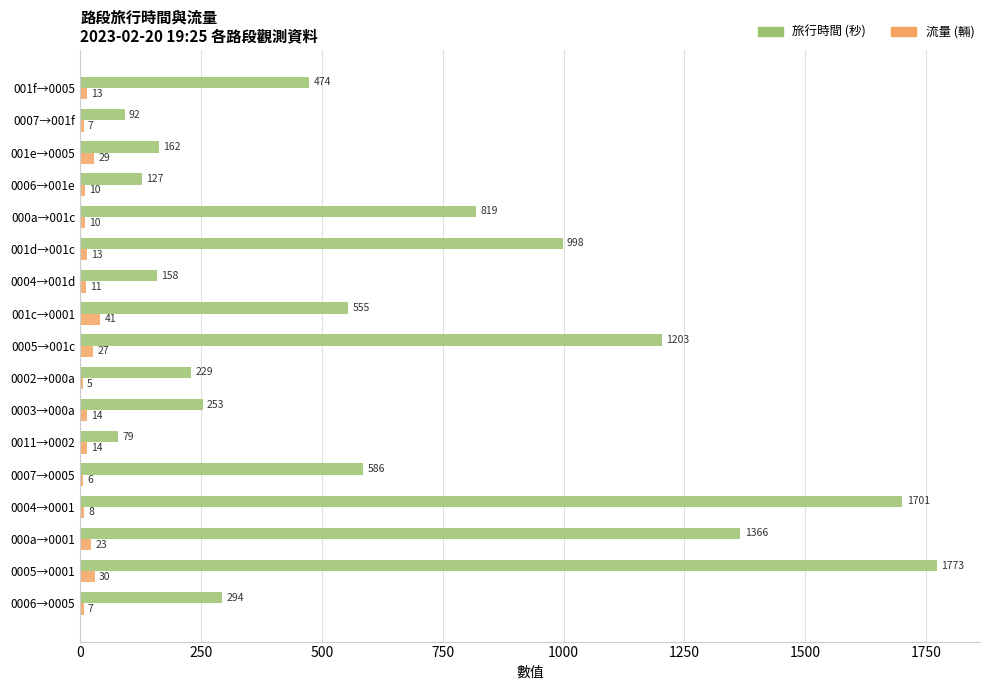

Which label corresponds to the largest value in the chart?

0005→0001